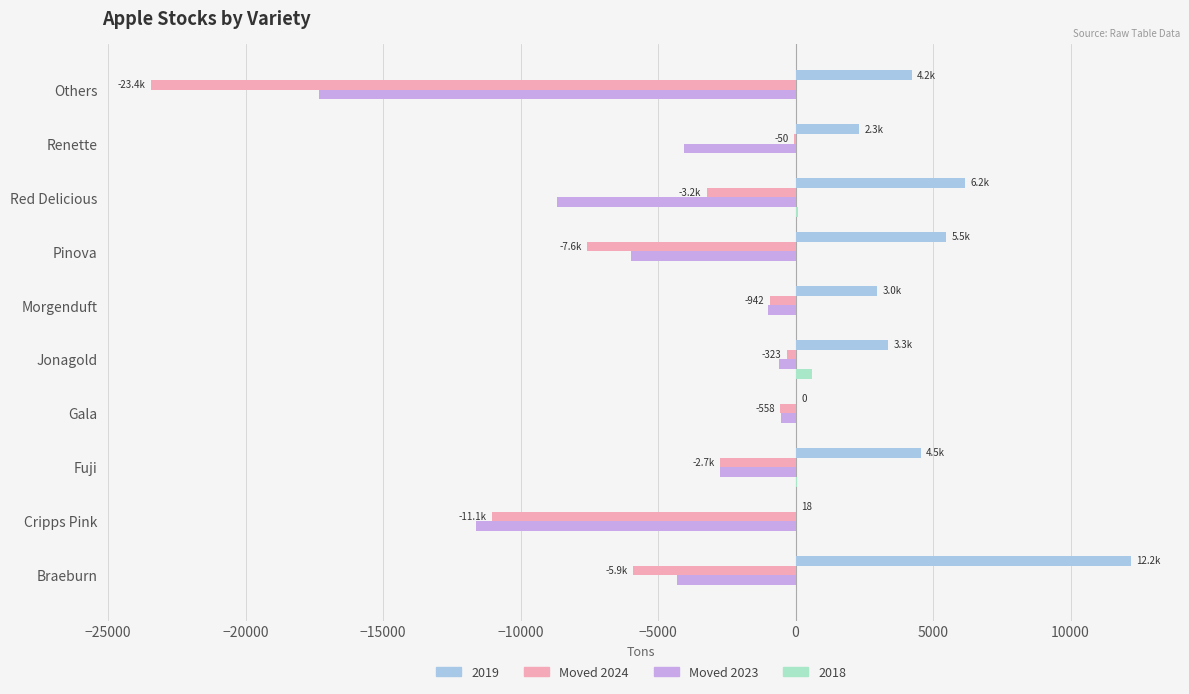

What is the sum of all 2019 values?

41241.8